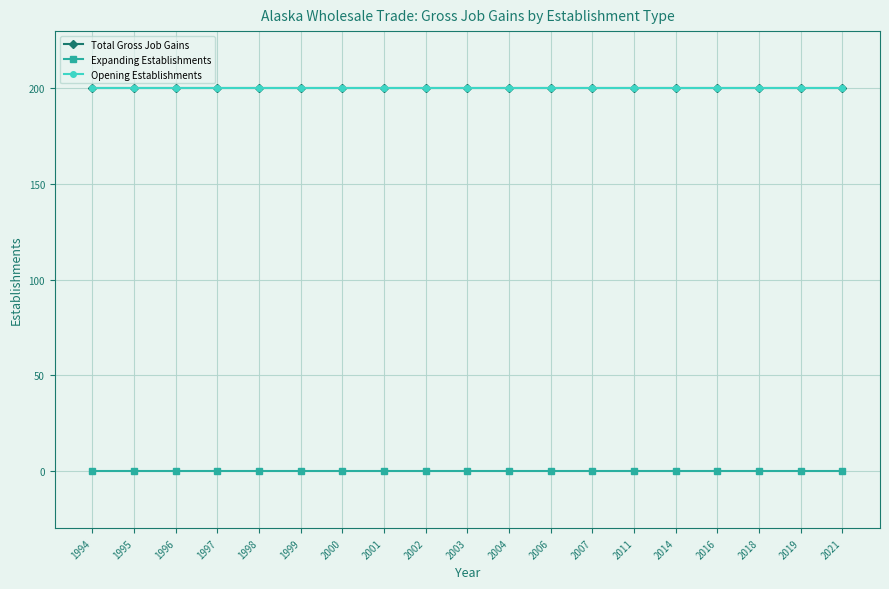

What is the value of the Total Gross Job Gains point at the 13th from the left?

200